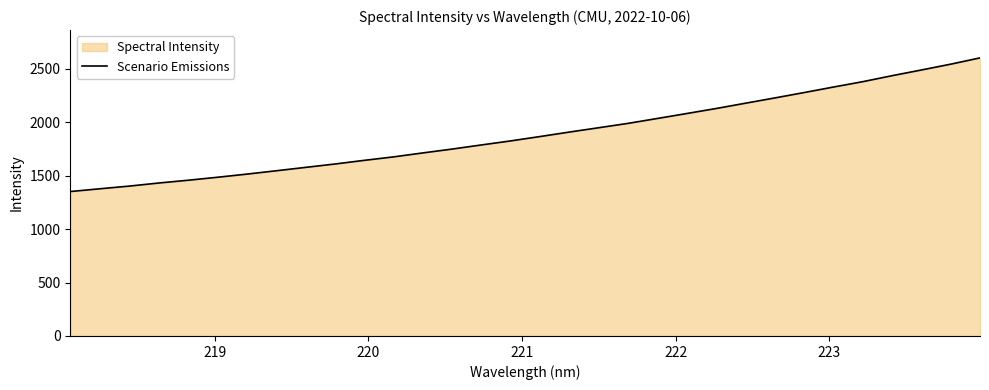

What is the difference between the maximum and minimum values?

1250.2